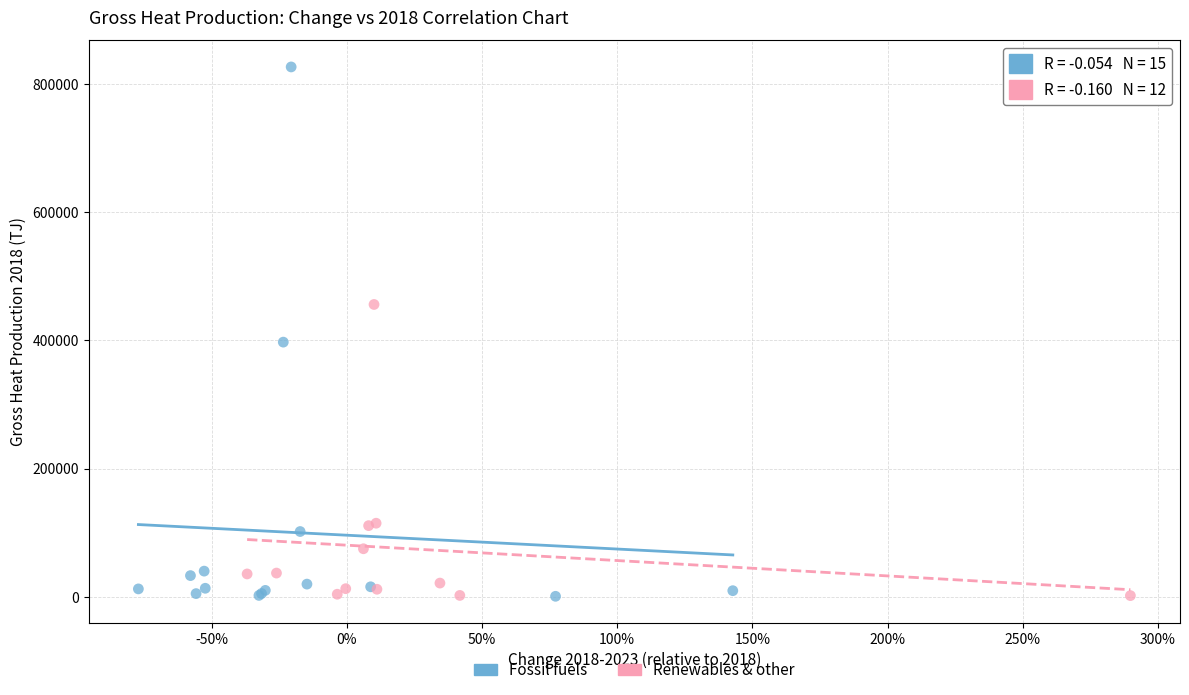

Which series has the largest Y range (max minus min)?

Fossil fuels